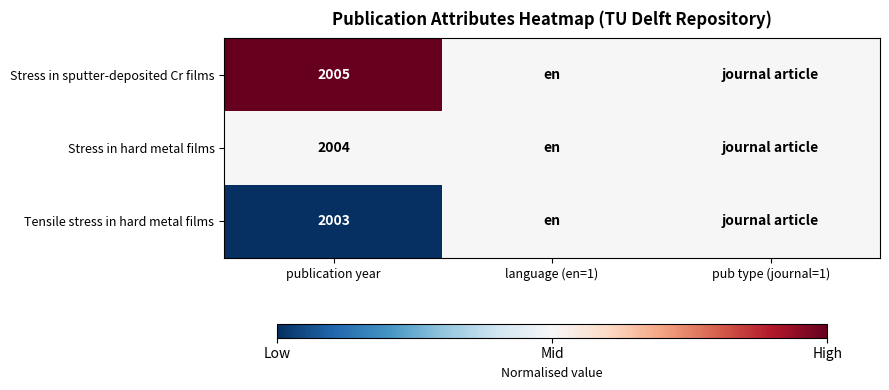

The value of Stress in hard metal films at publication year is 2004.0. True or false?

True